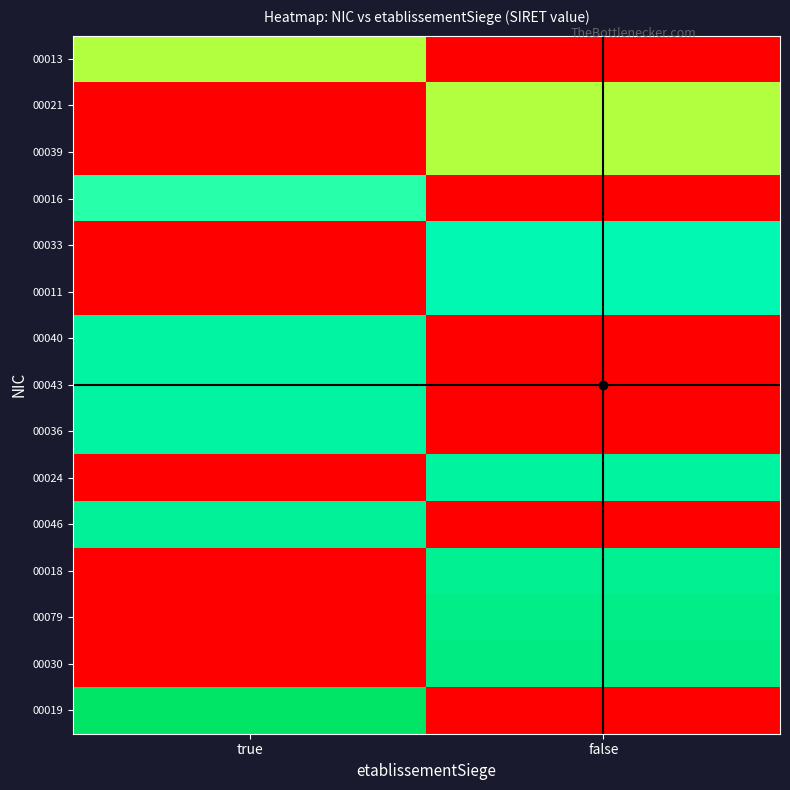

At which category is the sum across all series the highest?

false